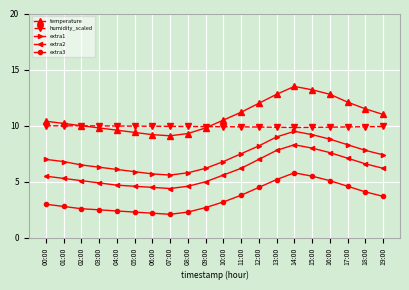

At how many categories does at least one series exceed 7?

20